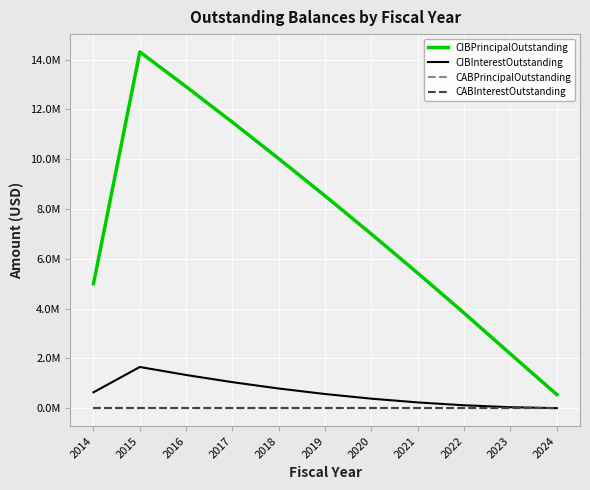

At which category does the chart reach its minimum across all series?

2014